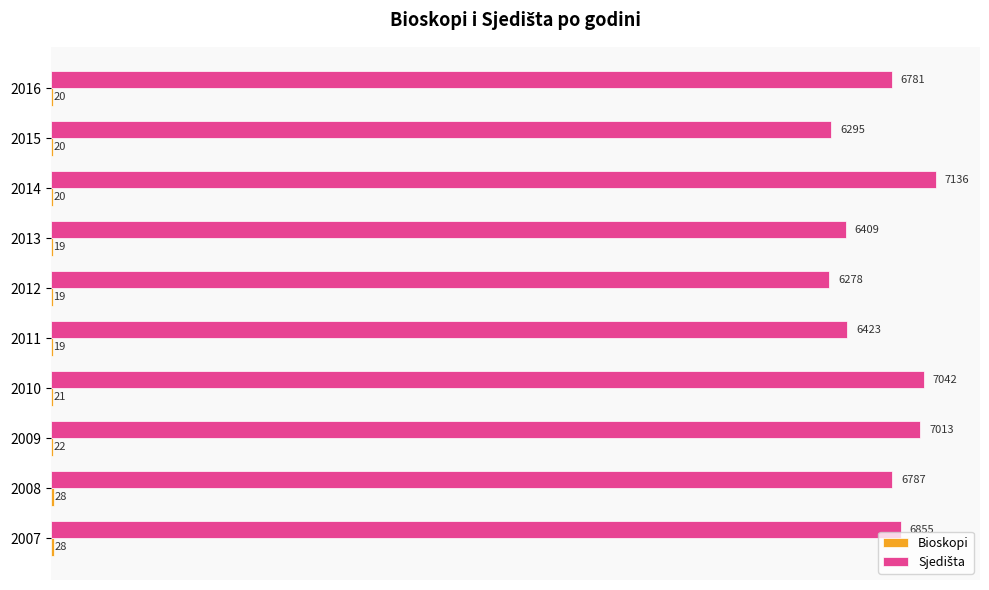

At which category is the sum across all series the highest?

2014